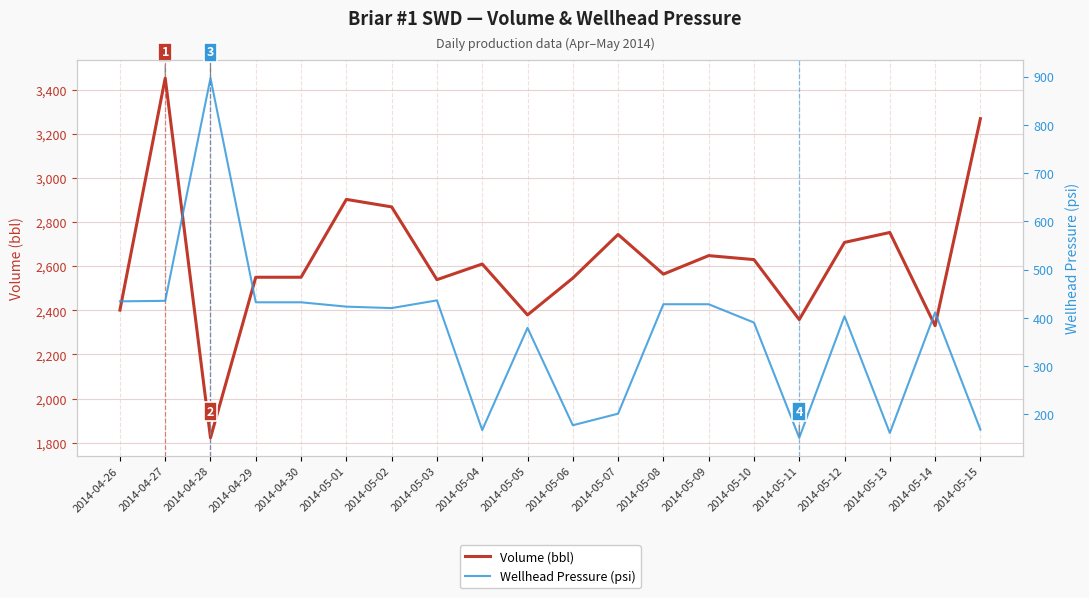

Rank the series at 2014-05-06 from lowest to highest value.

Wellhead Pressure (psi), Volume (bbl)